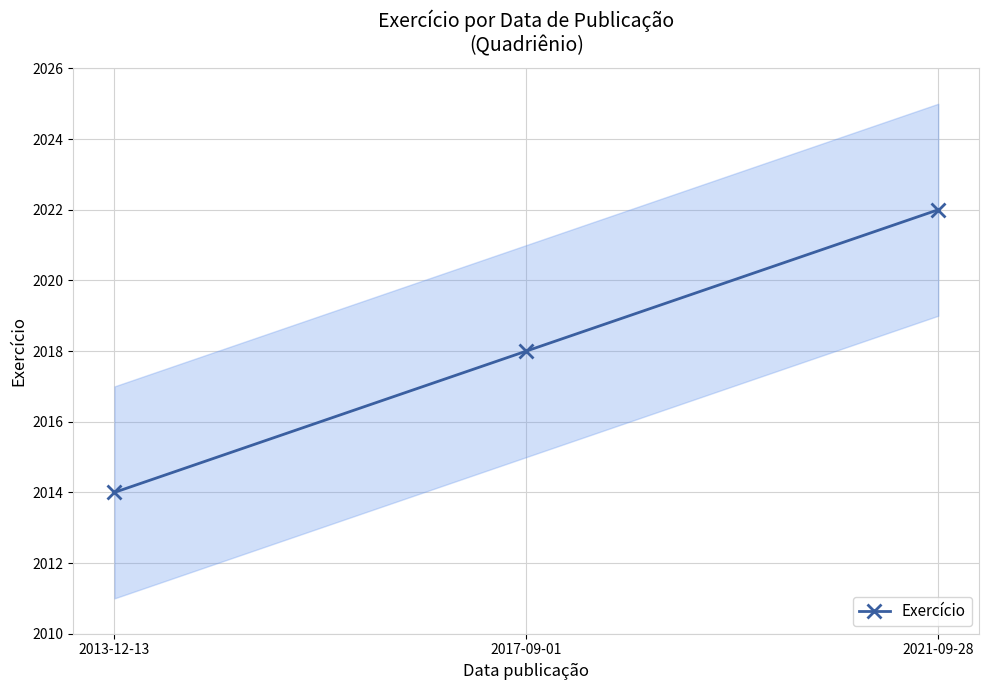

Reading left to right, list all the values displayed in this chart.

2013-12-13=2014	2017-09-01=2018	2021-09-28=2022